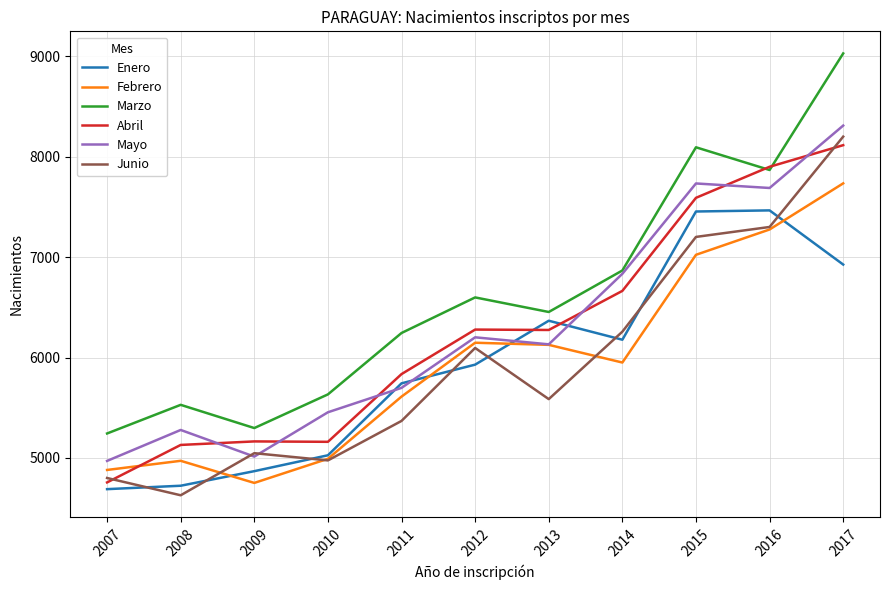

Does the chart display data point markers on the line(s)?

No